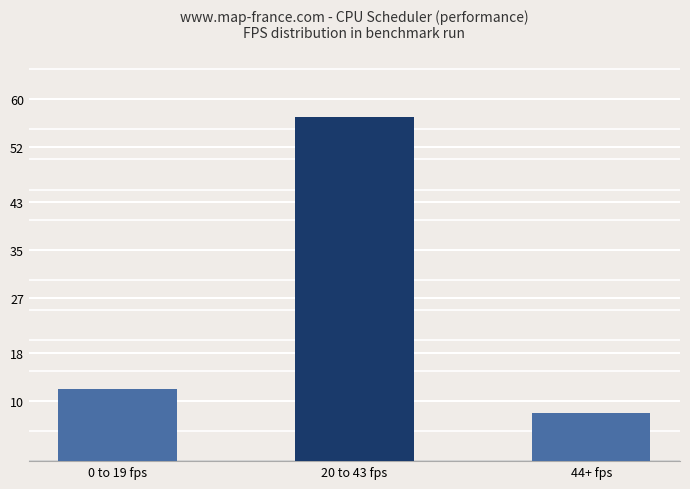

Rank the categories by value from lowest to highest.

44+ fps, 0 to 19 fps, 20 to 43 fps